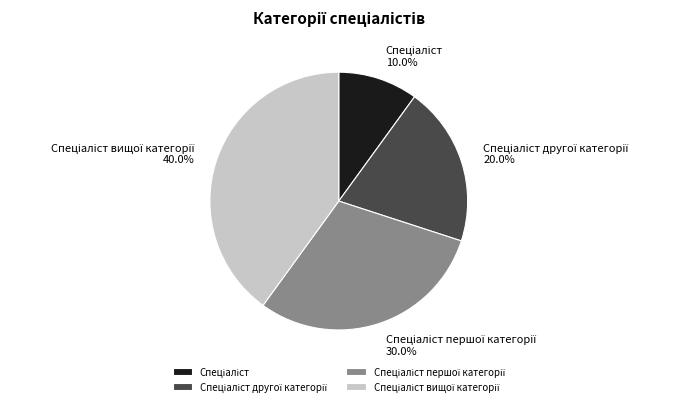

How many slices are in this pie chart?

4